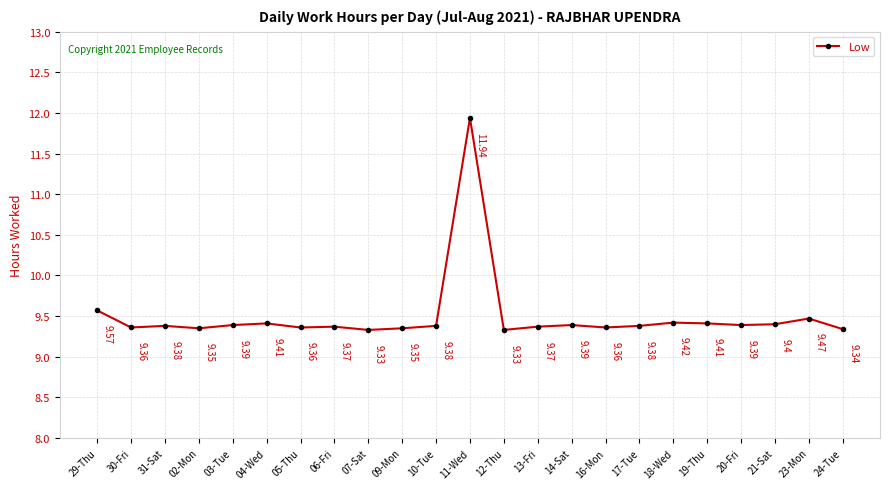

What is the average value?

9.5